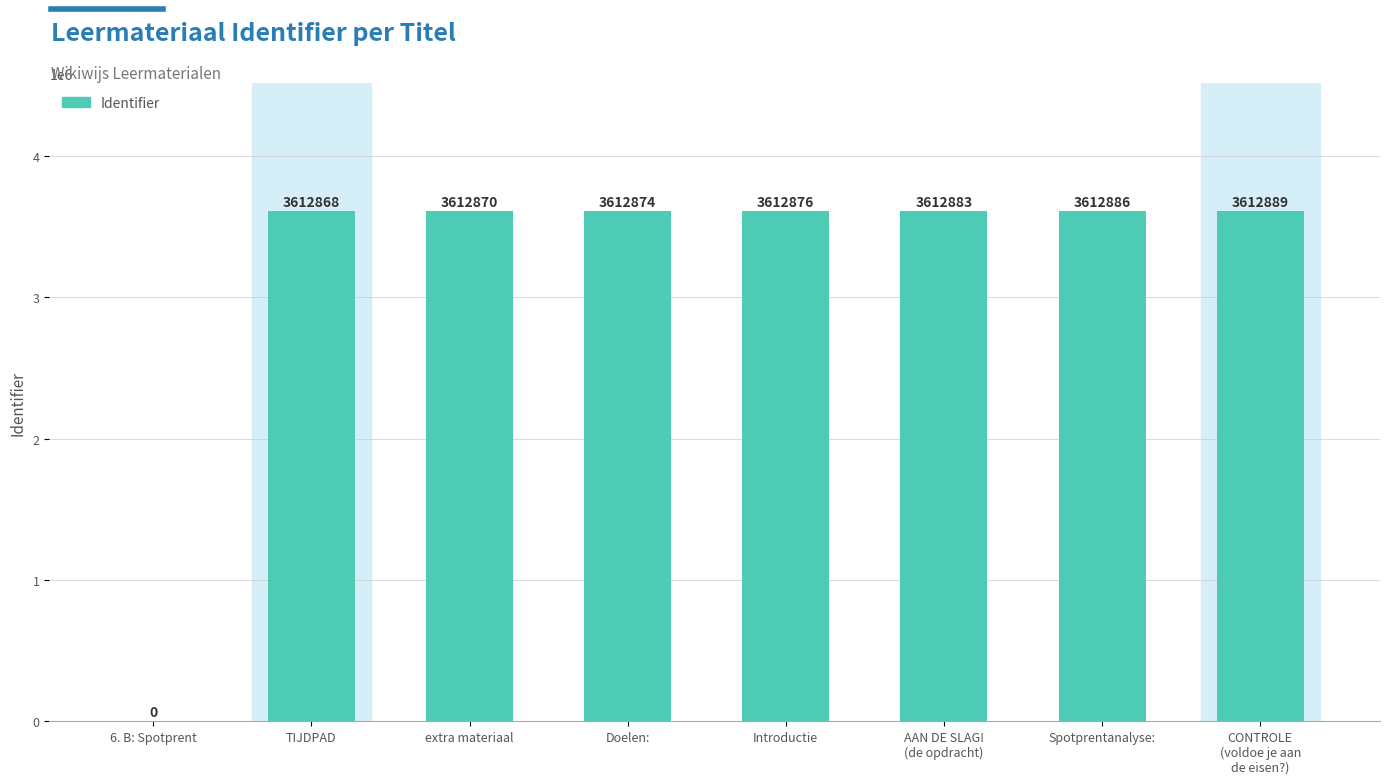

What is the sum of all values?

25290146